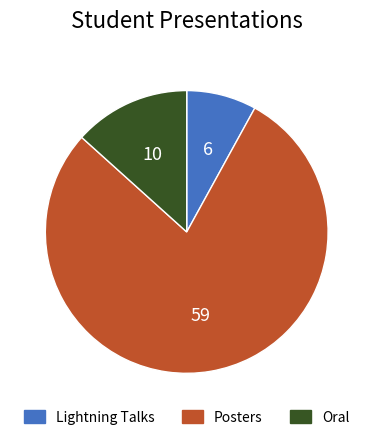

Count the number of slices in the pie.

3